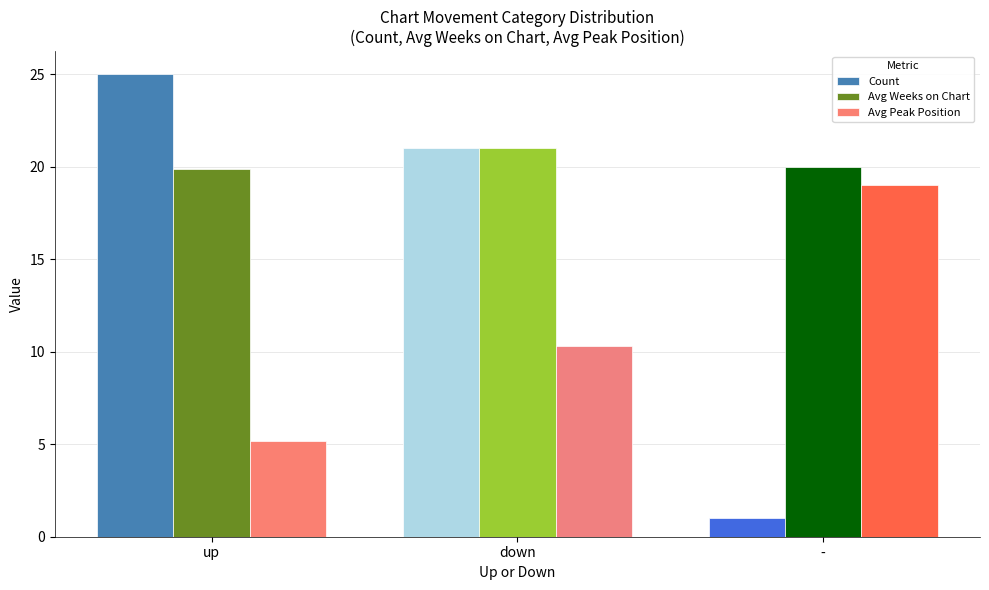

What is the greatest value displayed?

25.0